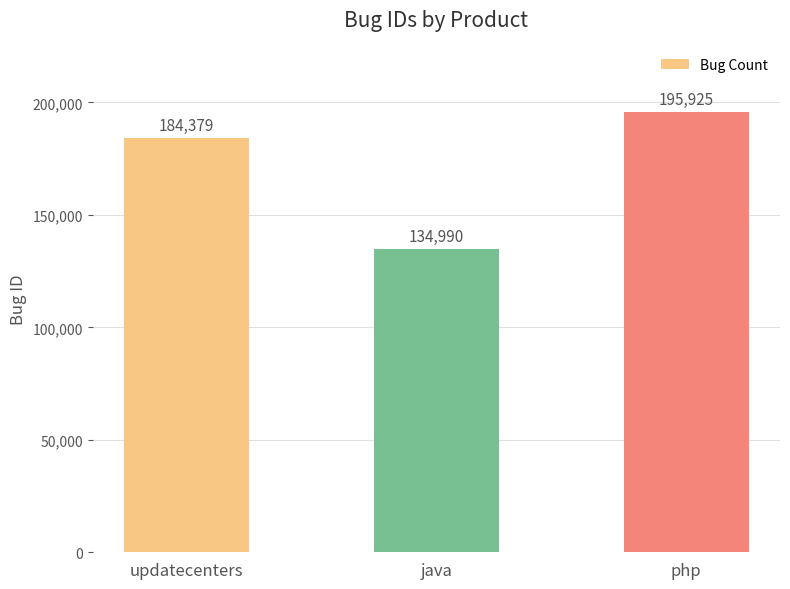

How many bars are there in total?

3